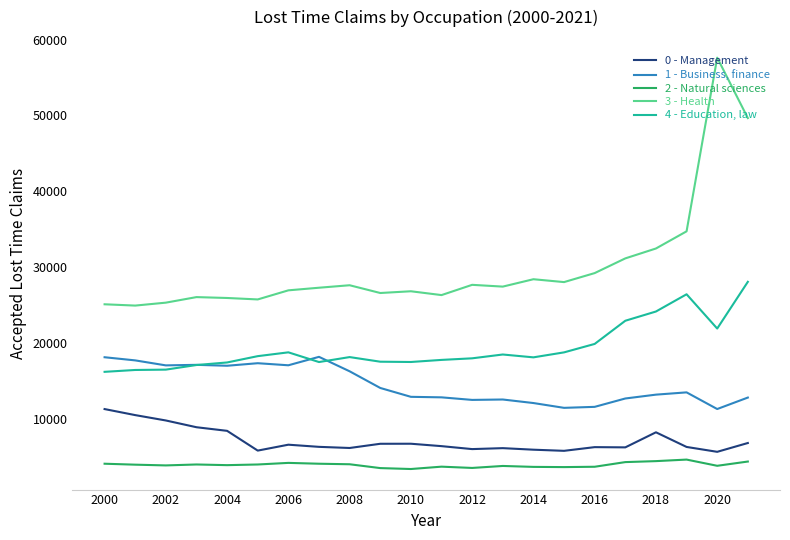

Is this an area chart (filled region under the line)?

No